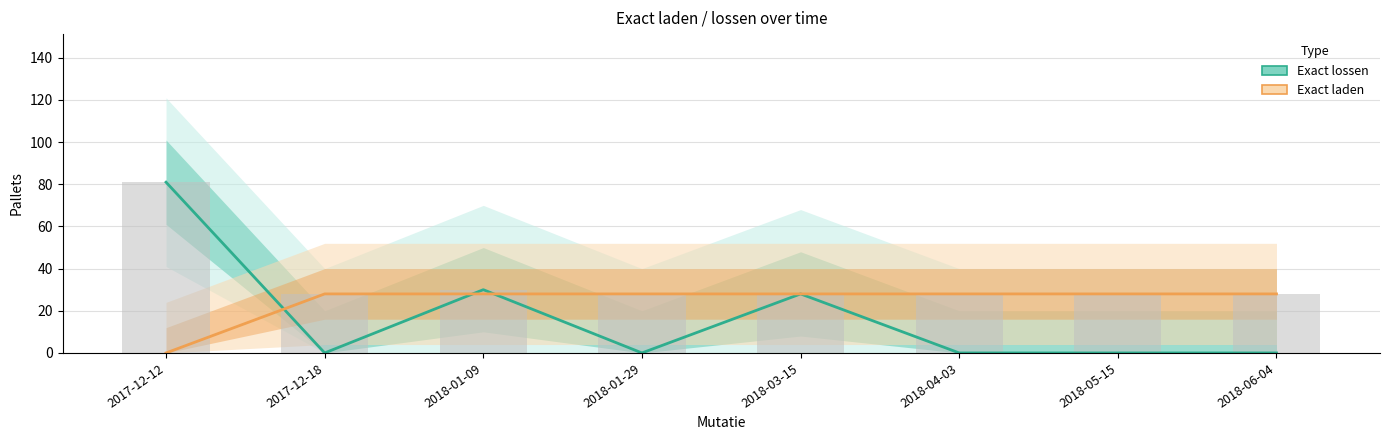

At 2018-01-29, list the series in order from largest to smallest.

Exact laden, Exact lossen